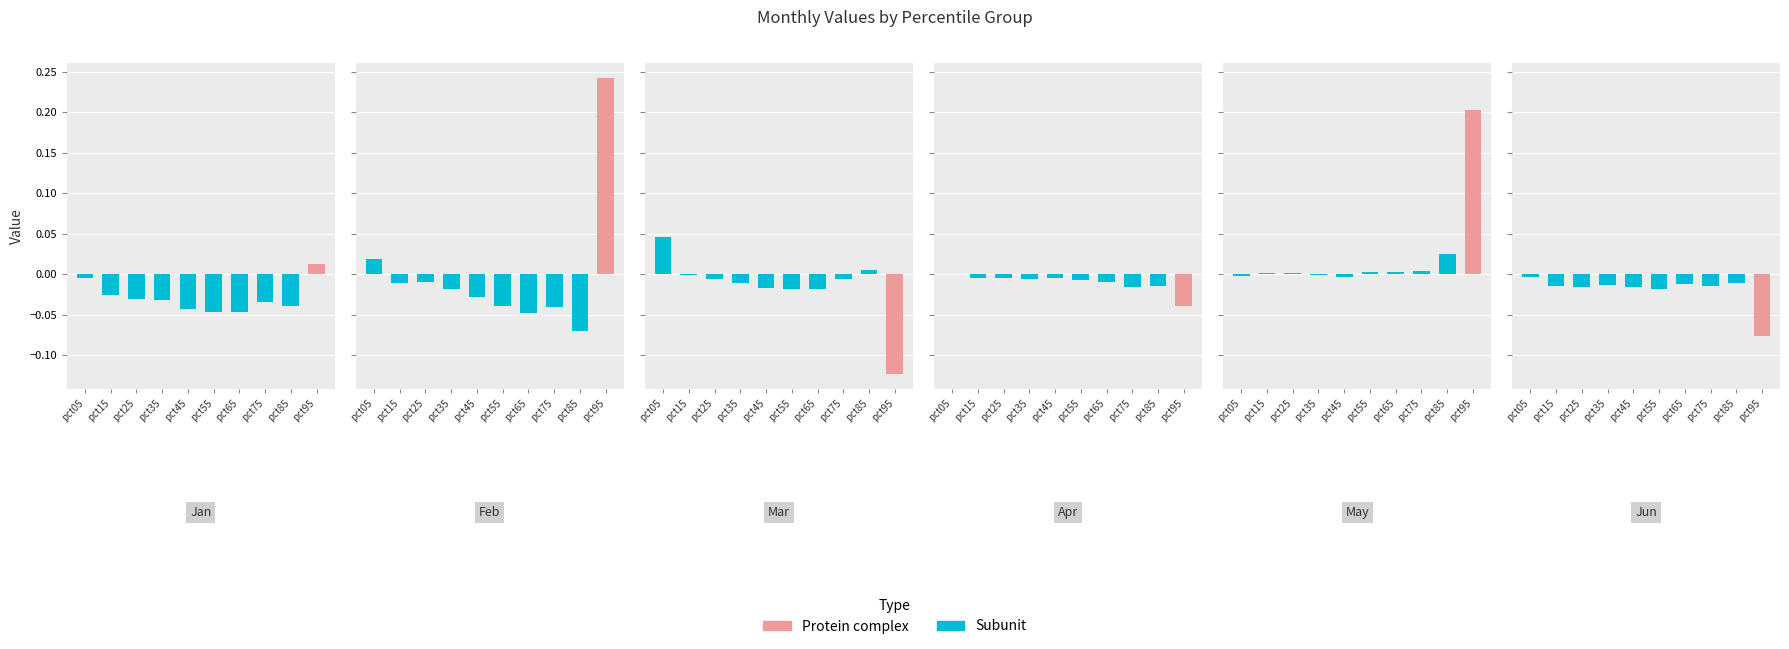

What is the sum of all Jan values?

-0.3